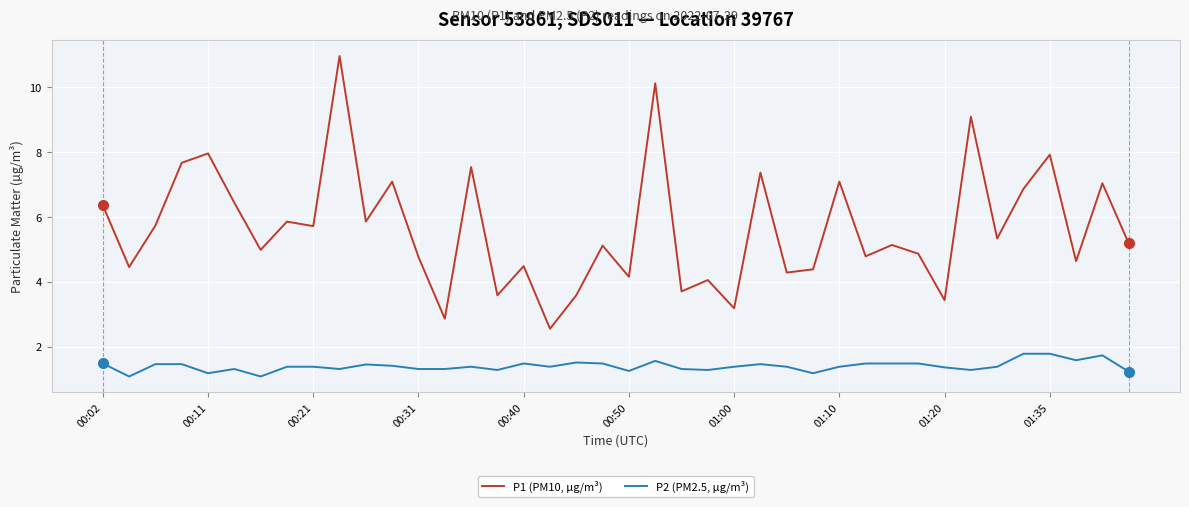

Rank the series by their maximum value, from lowest to highest.

P2 (PM2.5, µg/m³), P1 (PM10, µg/m³)